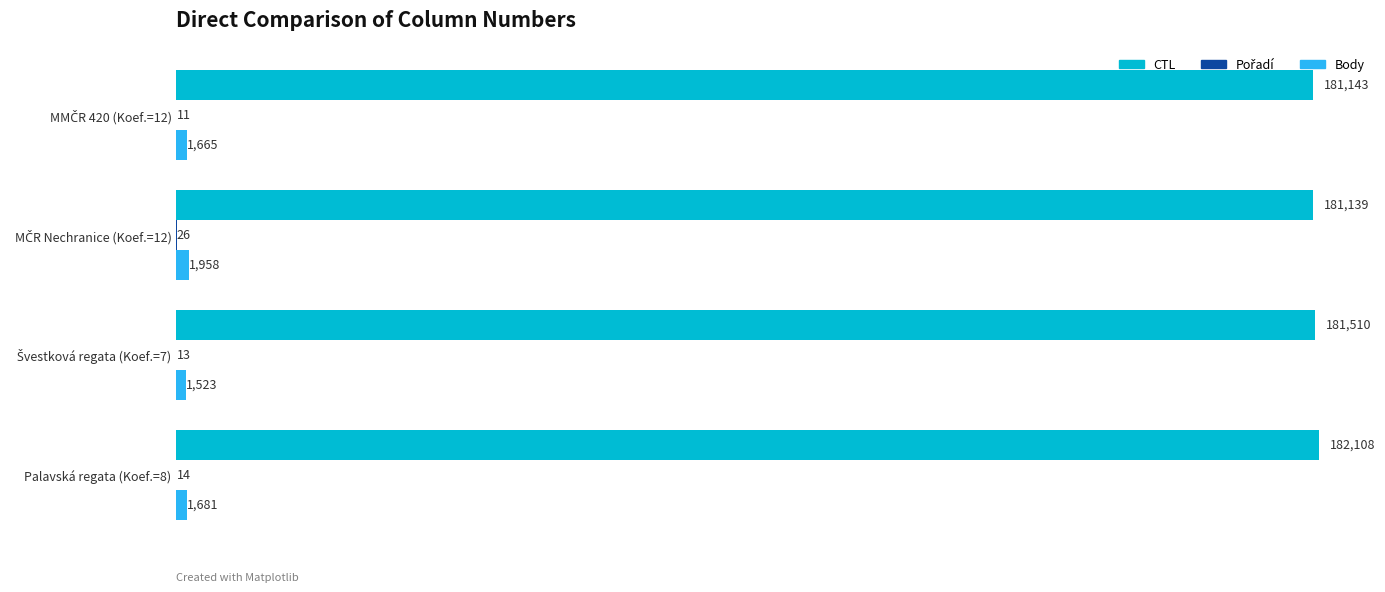

What value does the CTL series have at Palavská regata (Koef.=8), to the nearest 10?

182110